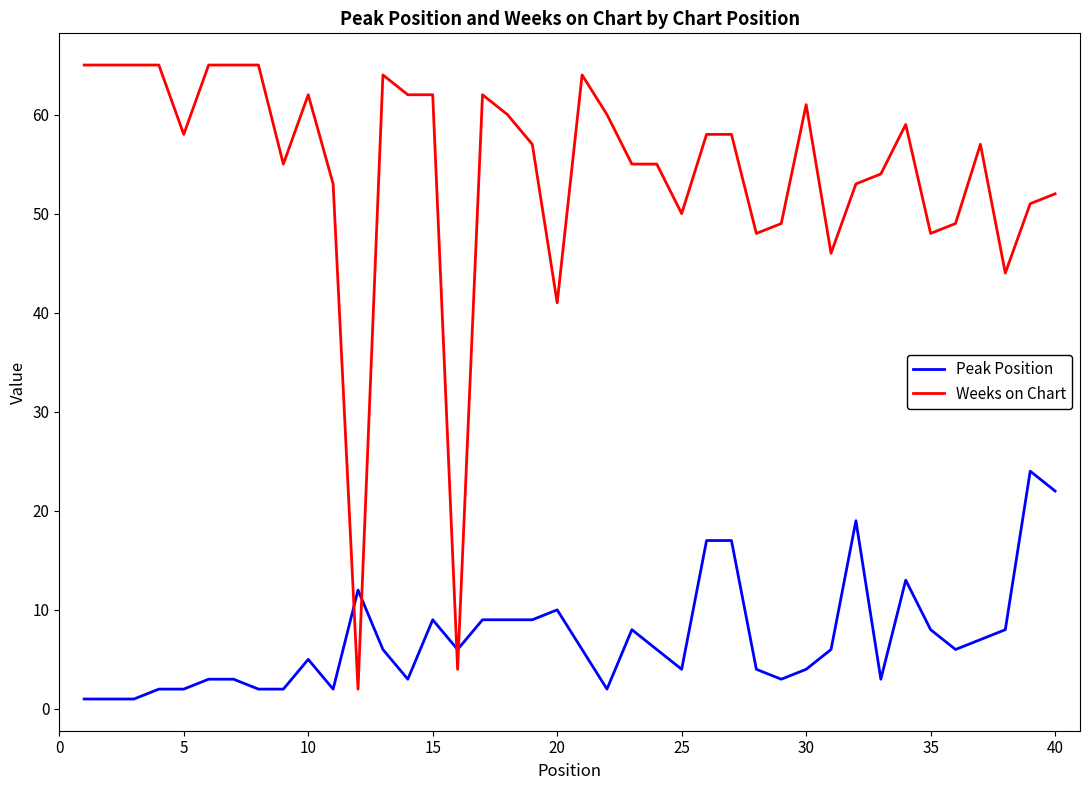

Which series has the largest total across all categories?

Weeks on Chart